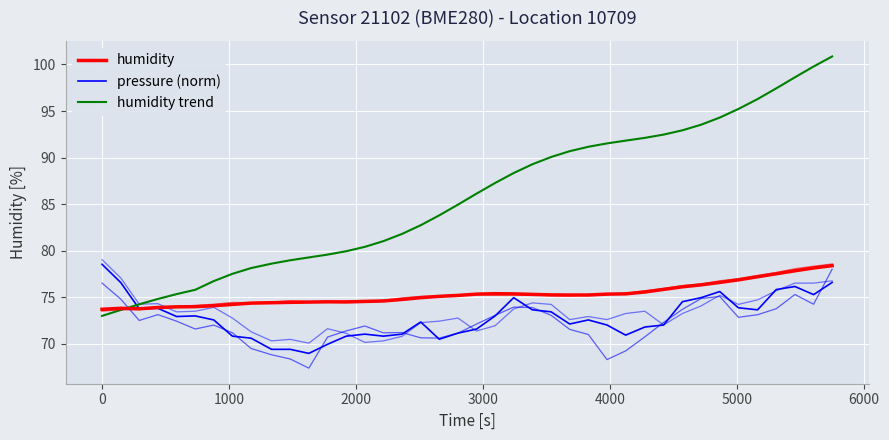

Is the value of humidity at 37 greater than the value of humidity trend at 28?

No